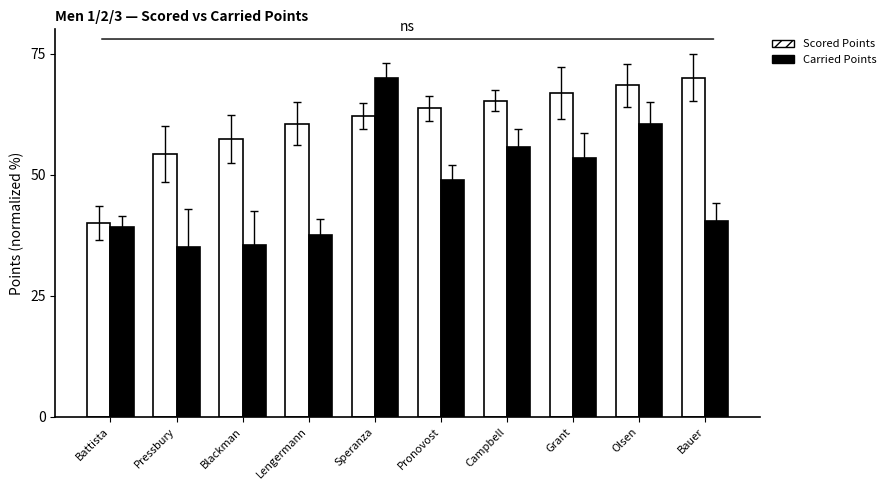

At which label does Scored Points first exceed 63?

Pronovost